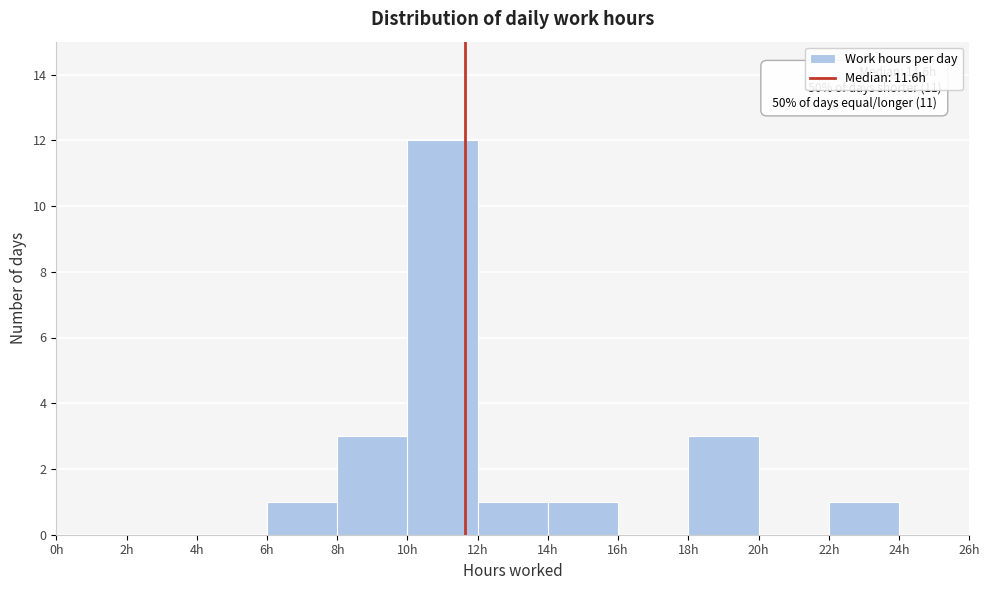

Over which range of the x-axis is the bar tallest?

10 to 12